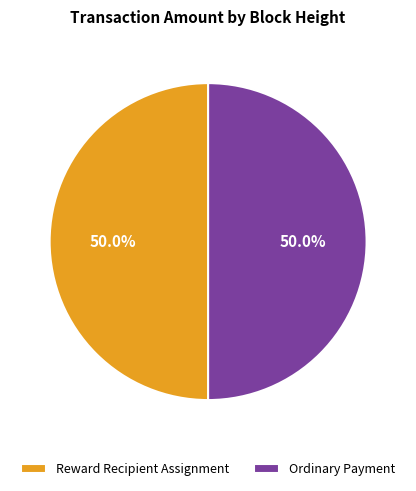

Approximately how many times larger is the value at Reward Recipient Assignment compared to Ordinary Payment?

1.0